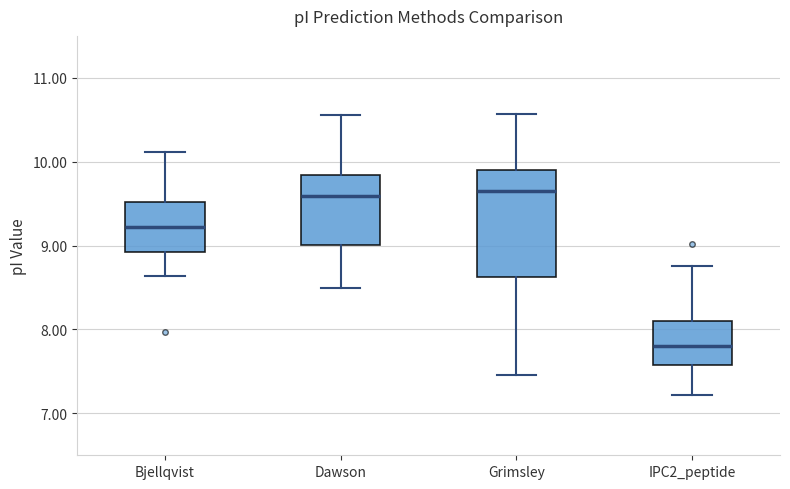

Which box is the tallest, from its lower edge to its upper edge?

Grimsley